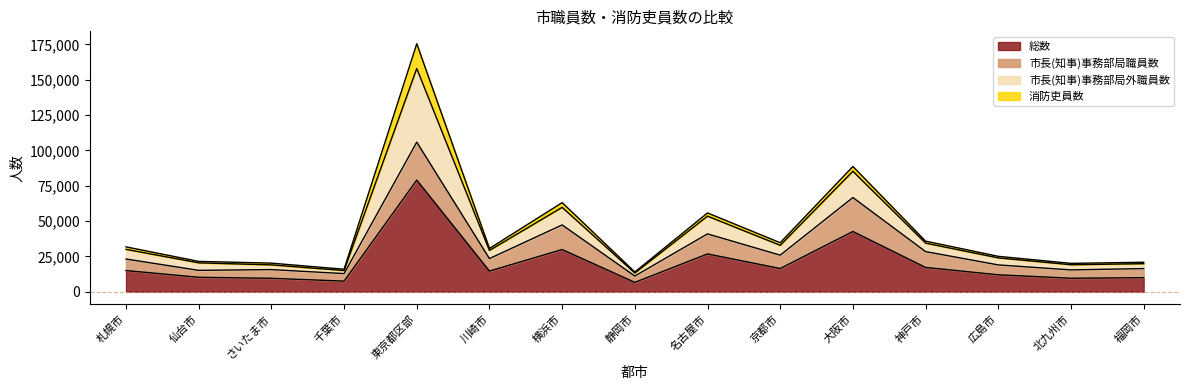

How many interior local valleys does the 総数 series have?

5